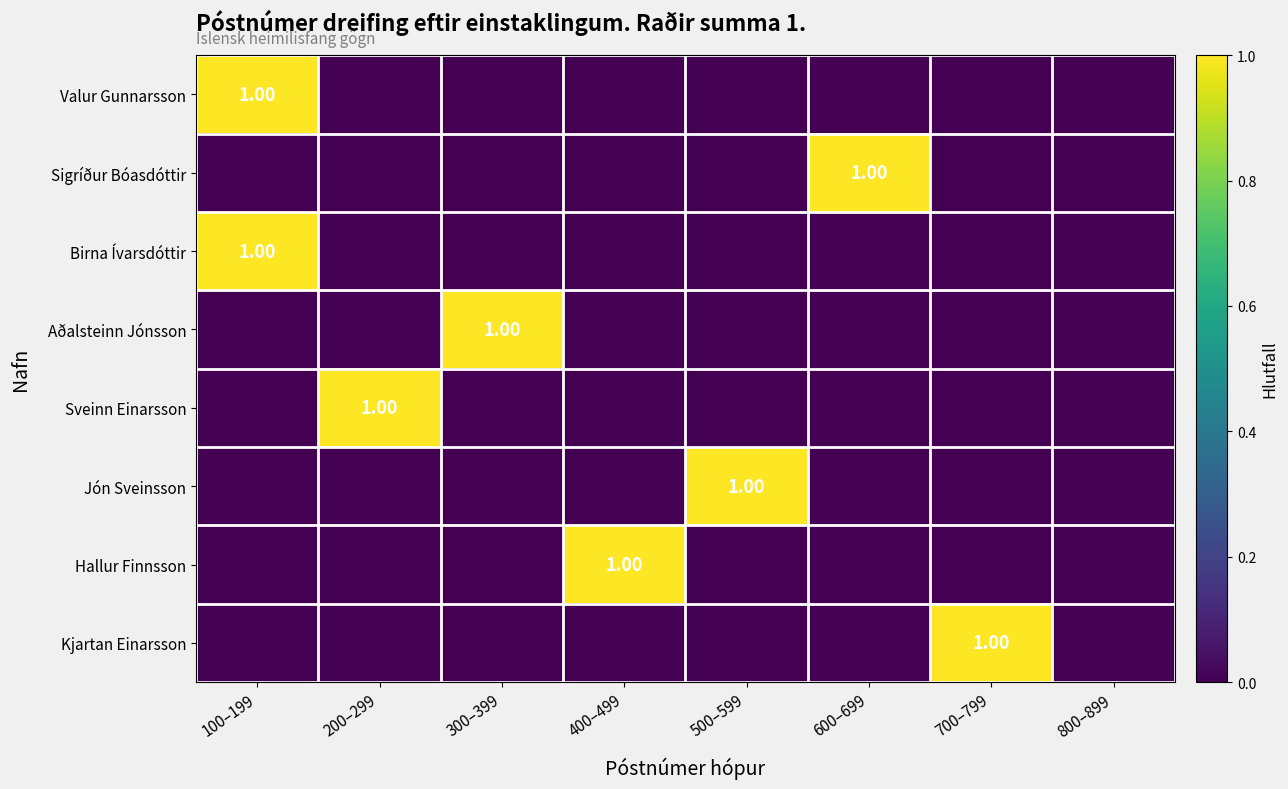

Which category has the lowest value across all series?

200–299